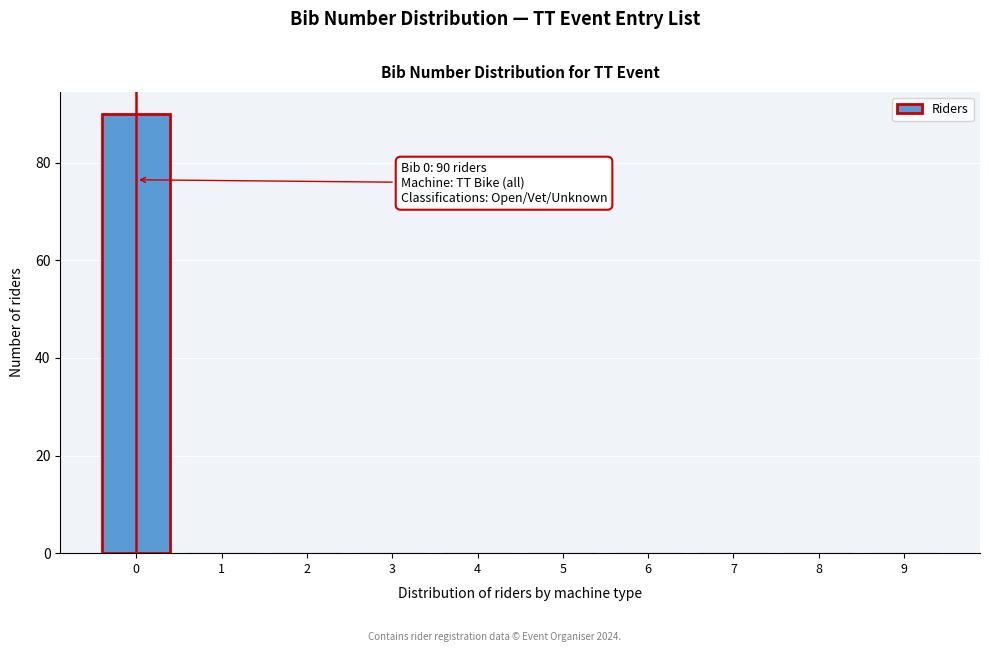

Reading left to right, extract all data points from this chart.

0=90	1=0	2=0	3=0	4=0	5=0	6=0	7=0	8=0	9=0